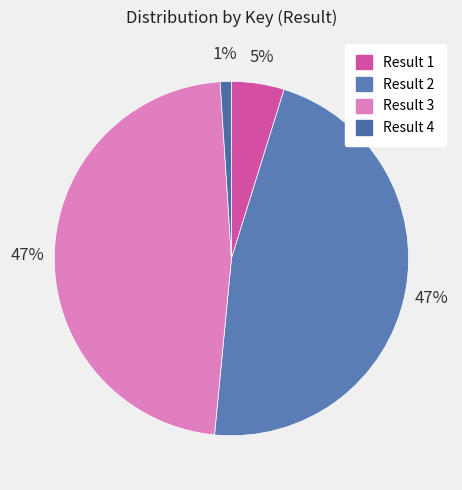

Is the sum of Result 2 and Result 4 greater than half?

No